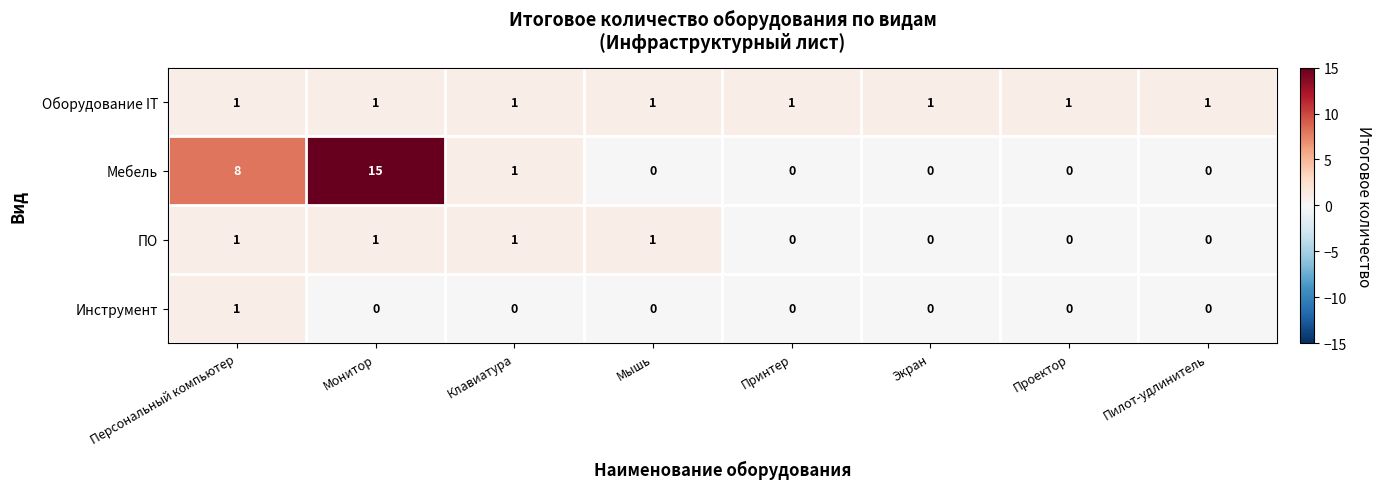

Count the ПО values in the range 0 to 1.

8